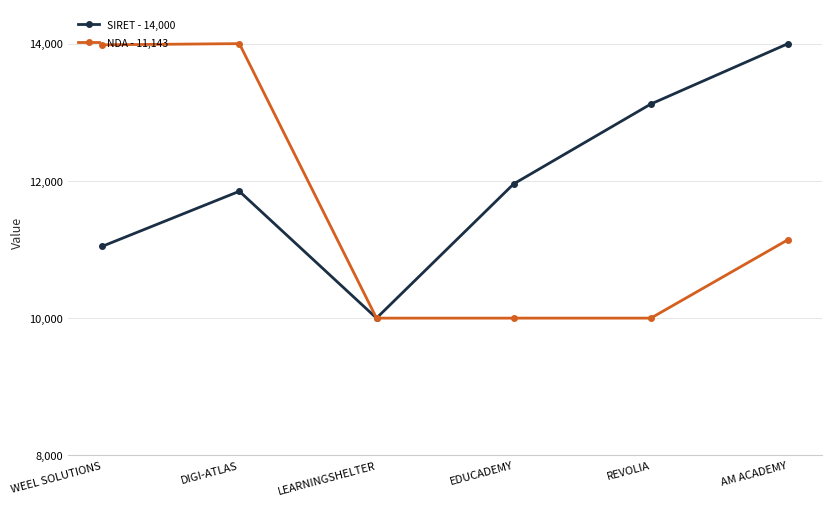

What is the spread (max minus min) of values at DIGI-ATLAS?

2151.5